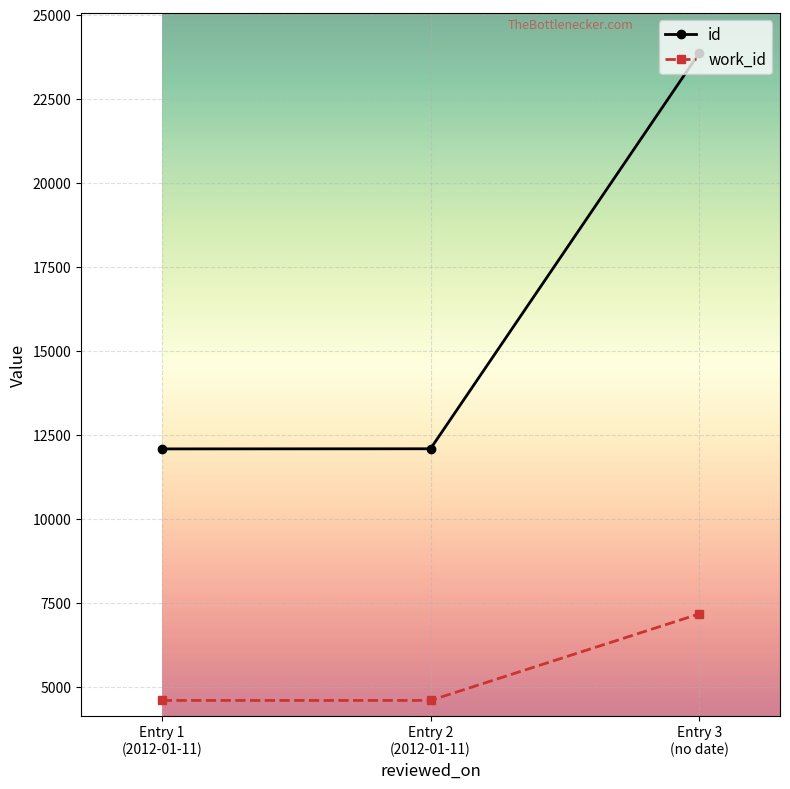

What is the label of the 1st point from the left?

Entry 1
(2012-01-11)